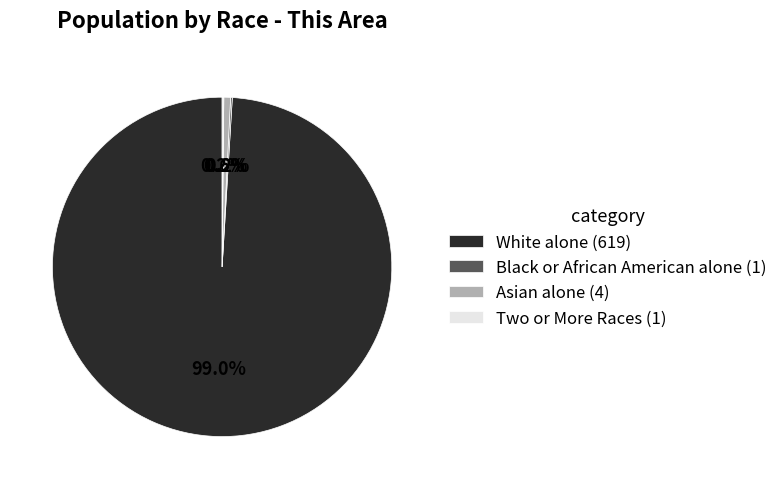

To the nearest percent, what is the average slice percentage?

25%